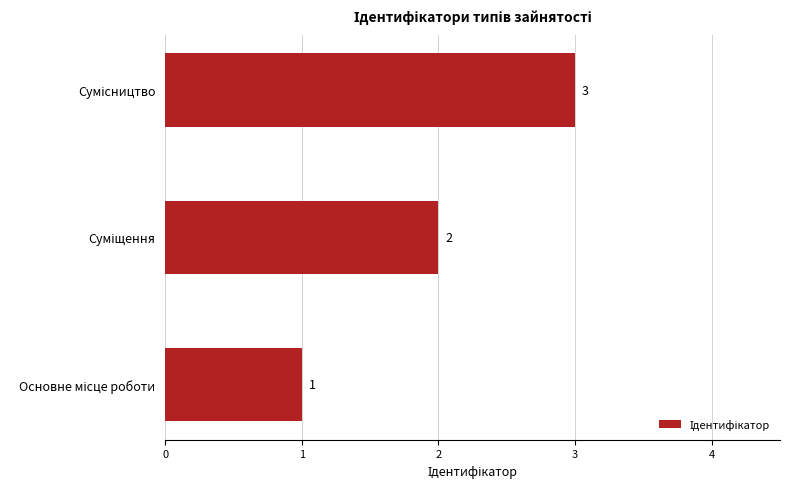

Count the values in the range 1 to 3.

3